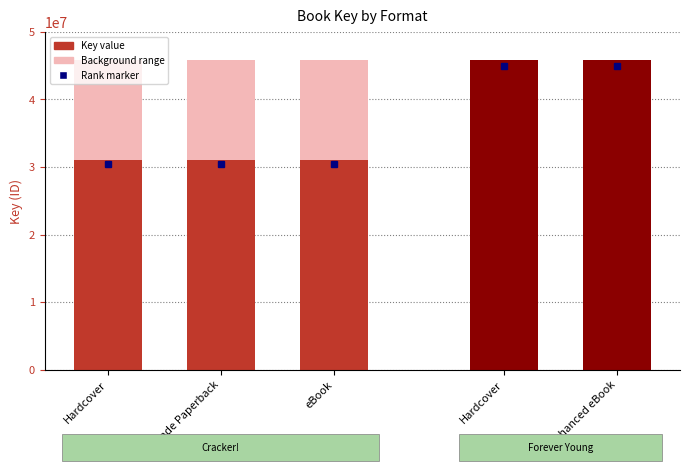

How many categories are shown in the chart?

5